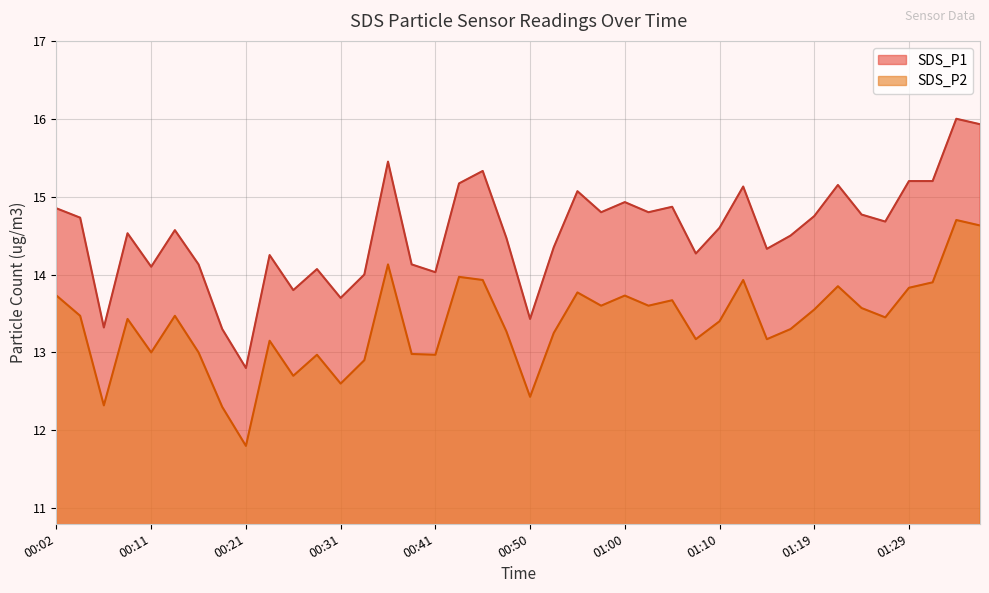

Does the chart have visible grid lines?

Yes